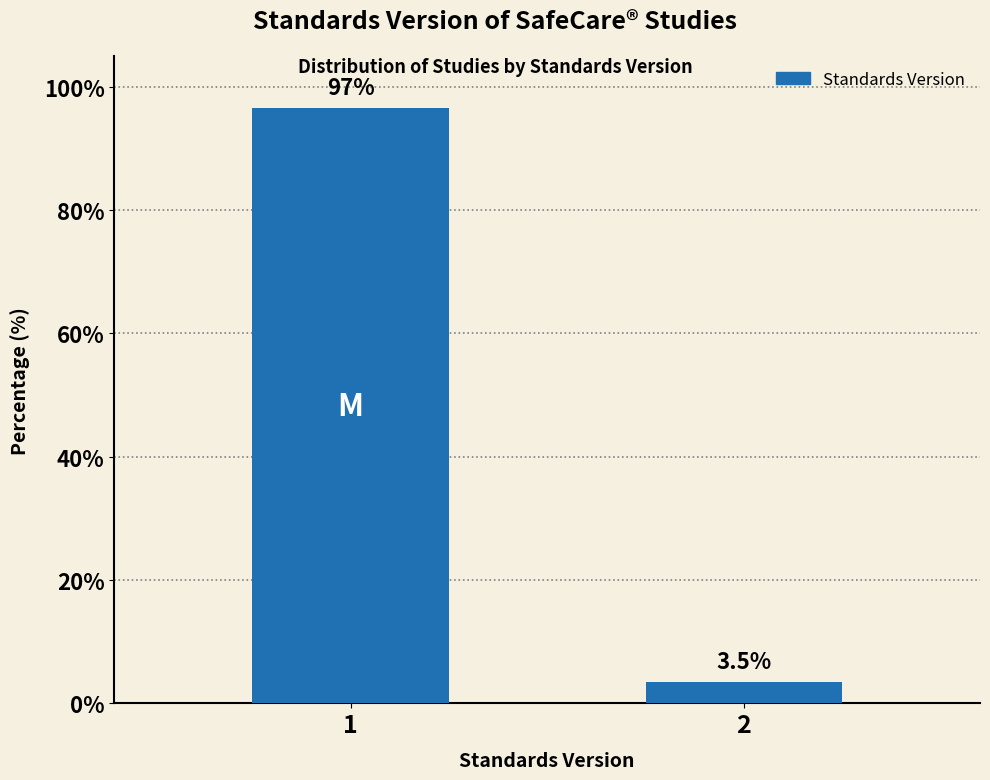

Reading left to right, list all the values displayed in this chart.

96.5	3.5